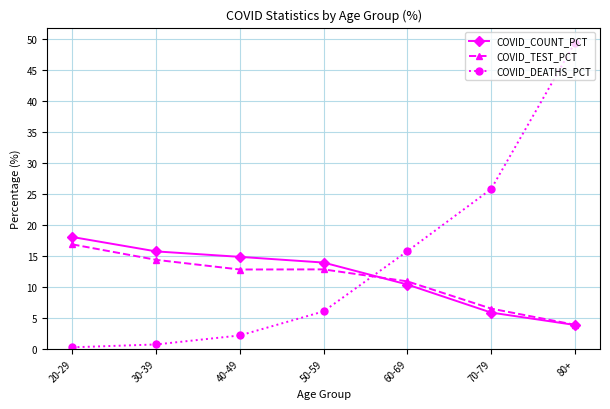

What is the difference between the maximum and minimum values in the COVID_DEATHS_PCT series?

49.1